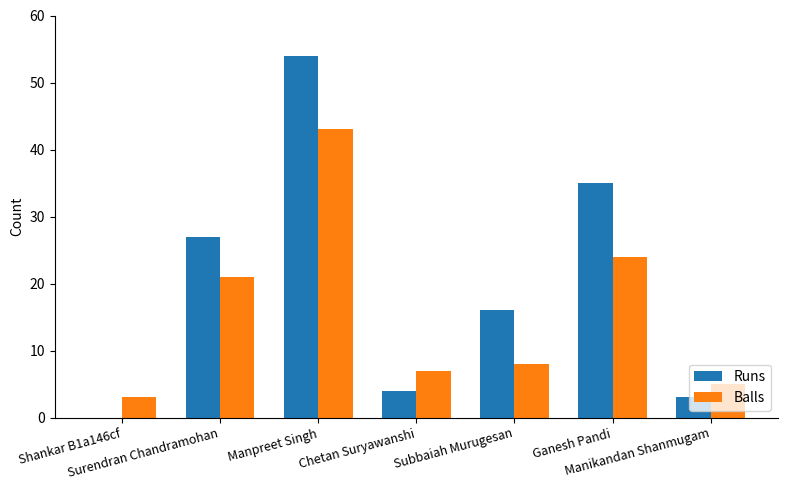

What is the sum of all Runs values?

139